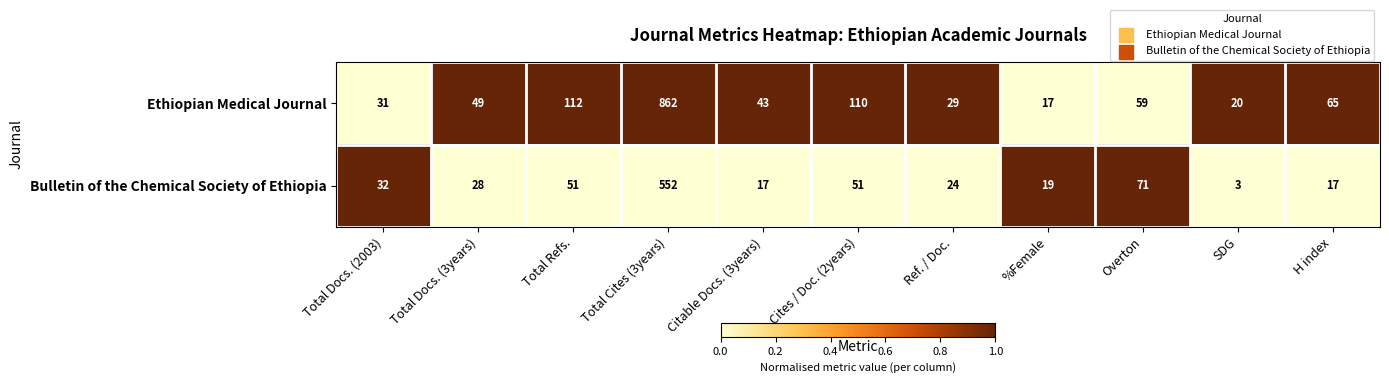

Is it true that Ethiopian Medical Journal equals 31 at Total Docs. (2003)?

True